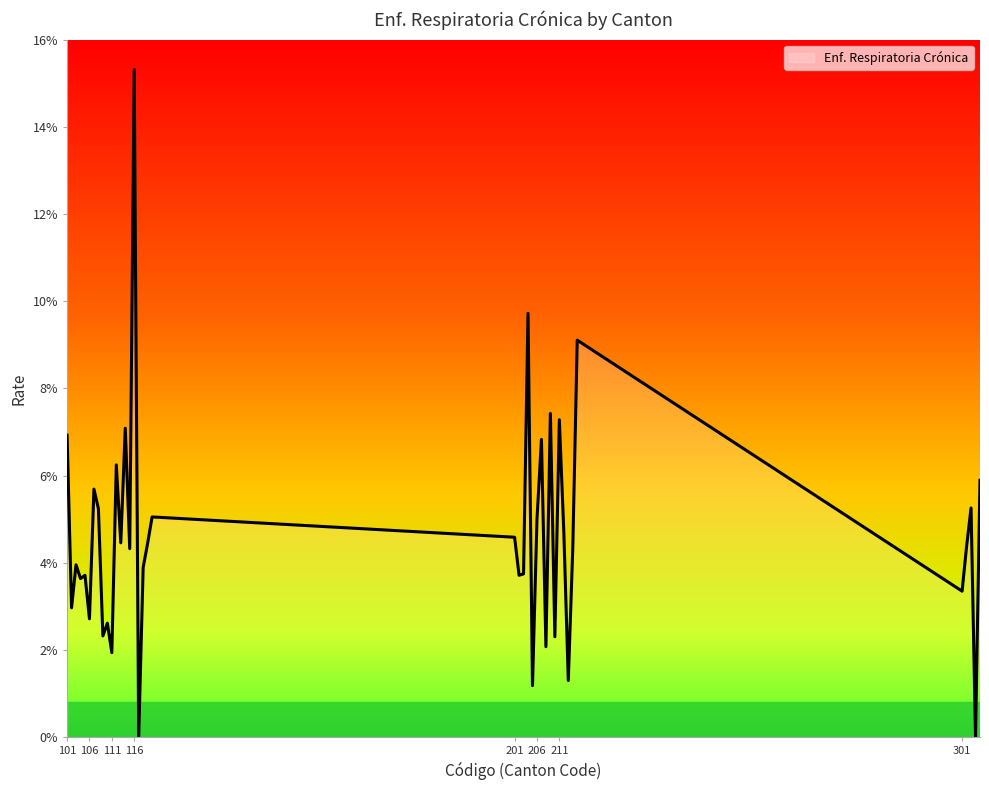

What is the average value?

4.6